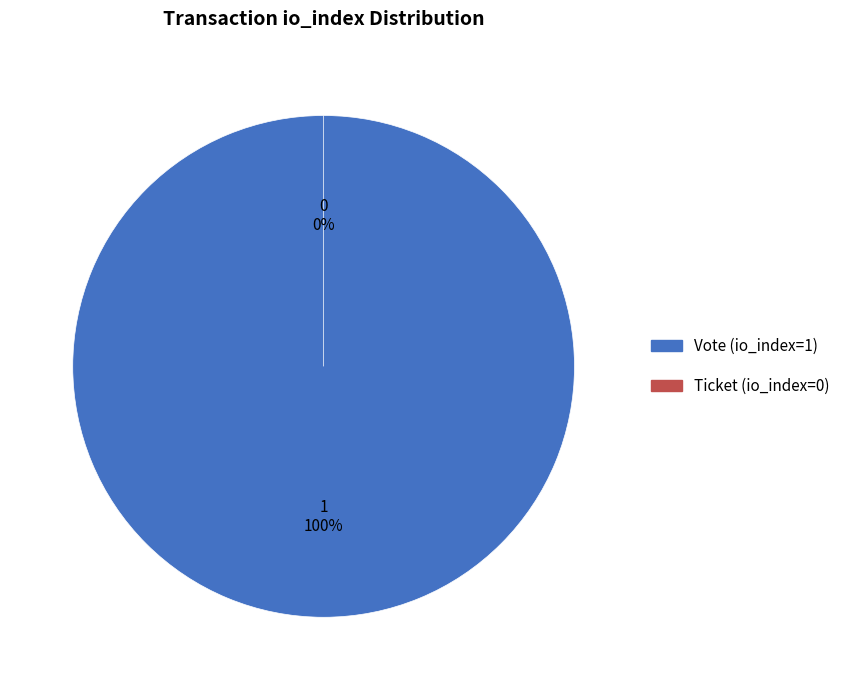

To the nearest percent, what is the average slice percentage?

50%